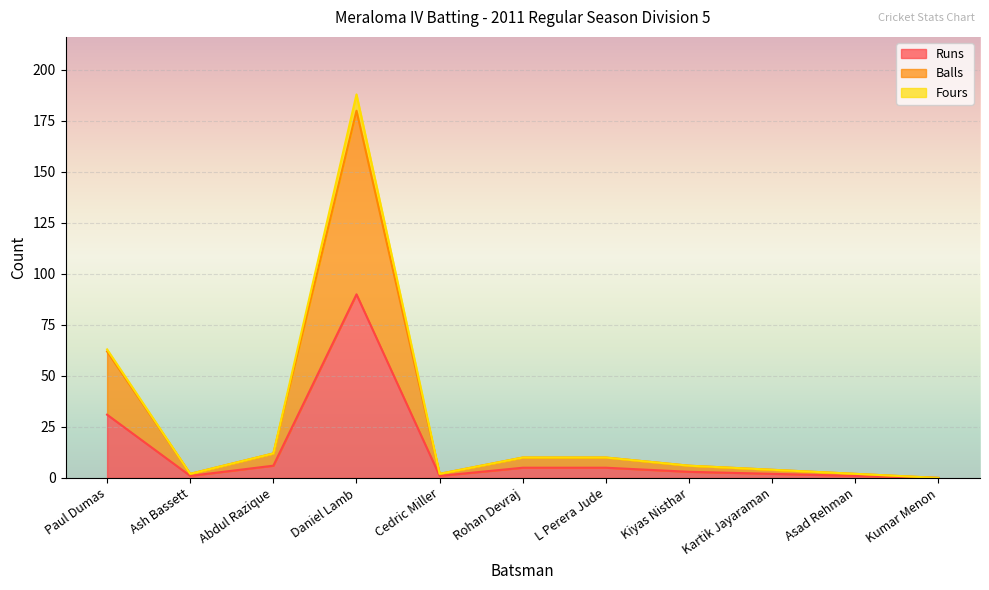

What is the sum of all Balls values?

290